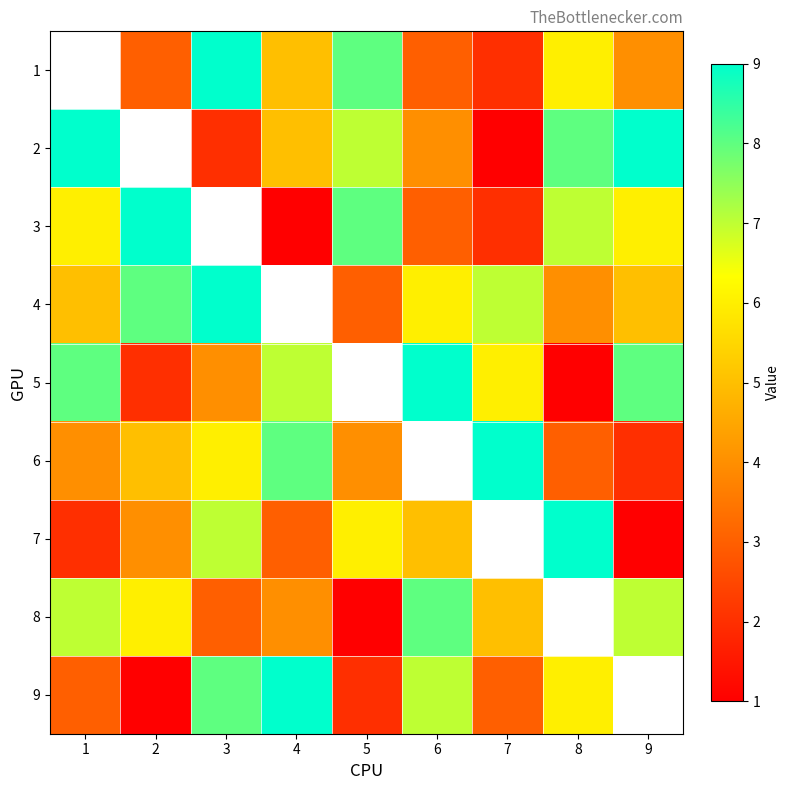

Is the value of 6 at 1 greater than the value of 7 at 8?

No